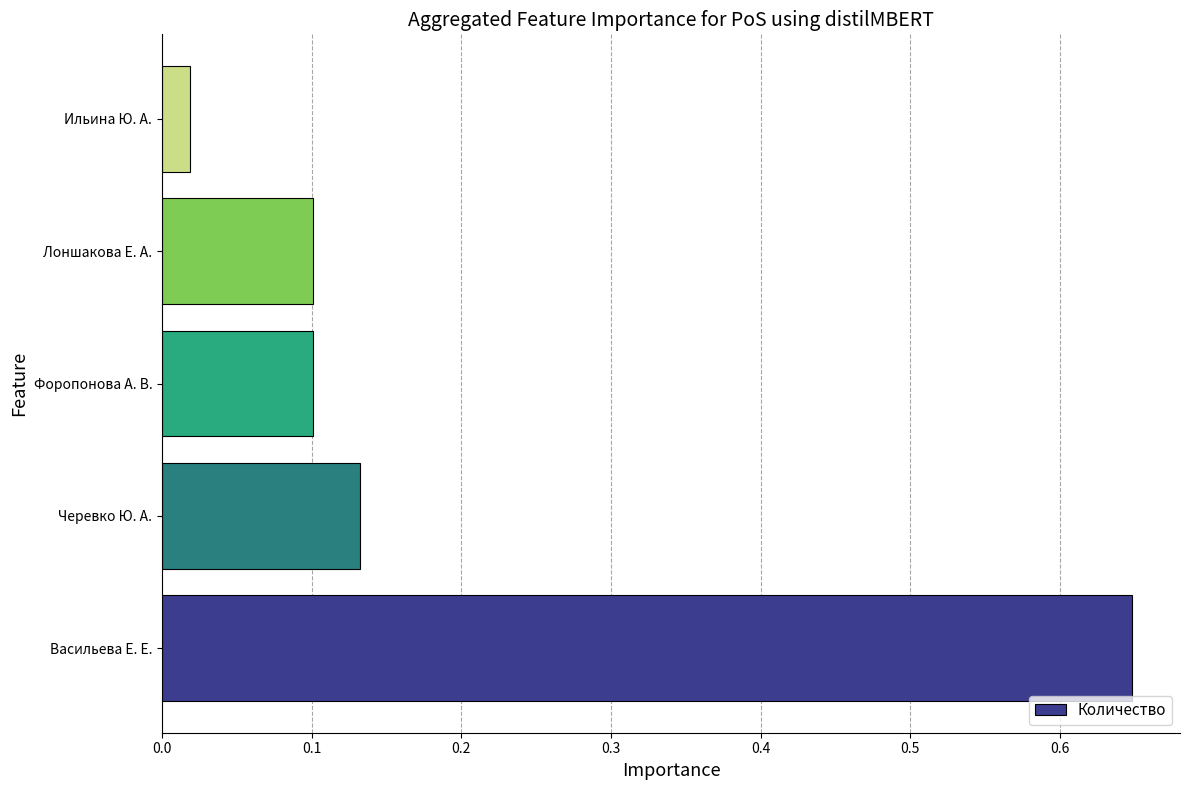

At which label is the value closest to 0?

Ильина Ю. А.